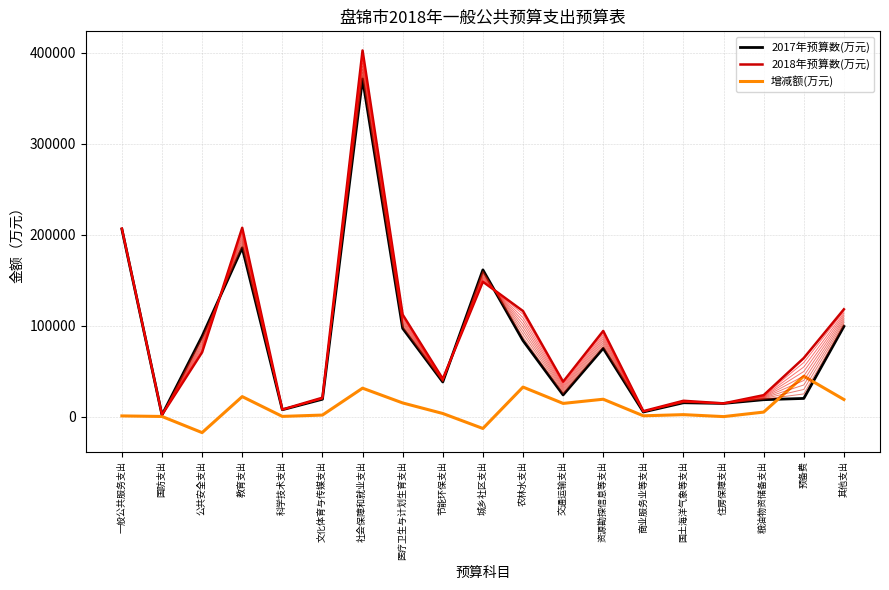

What is the label of the 15th point from the right?

科学技术支出